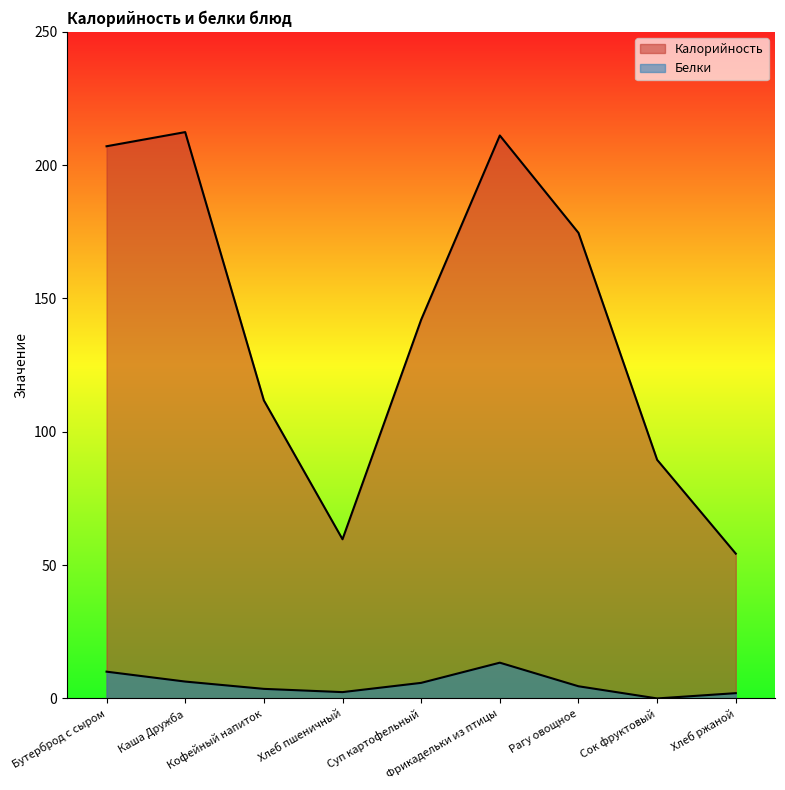

What is the value of the Калорийность point at the 4th from the left?

59.7